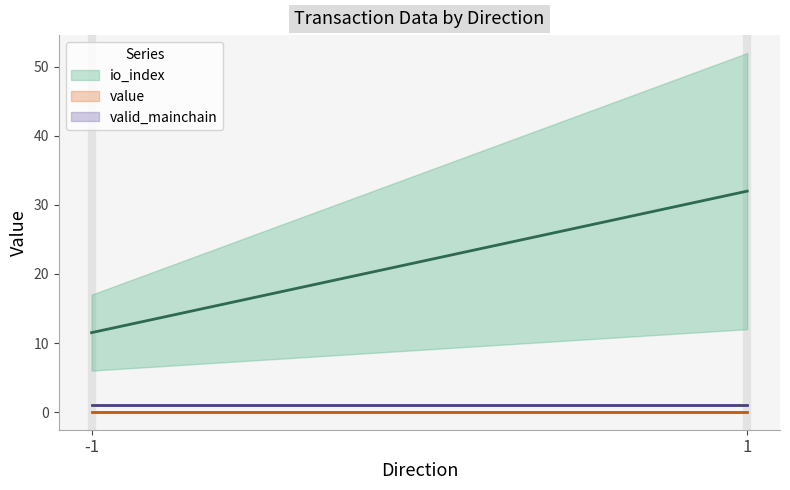

Which category has the lowest value in the valid_mainchain series?

-1